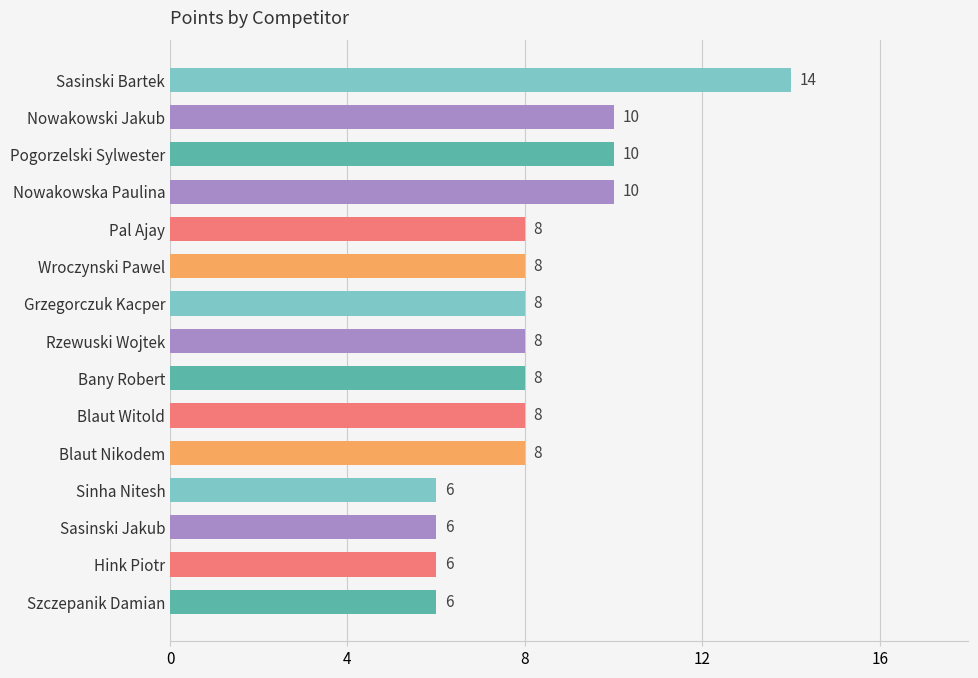

How many values are between 6 and 10?

14